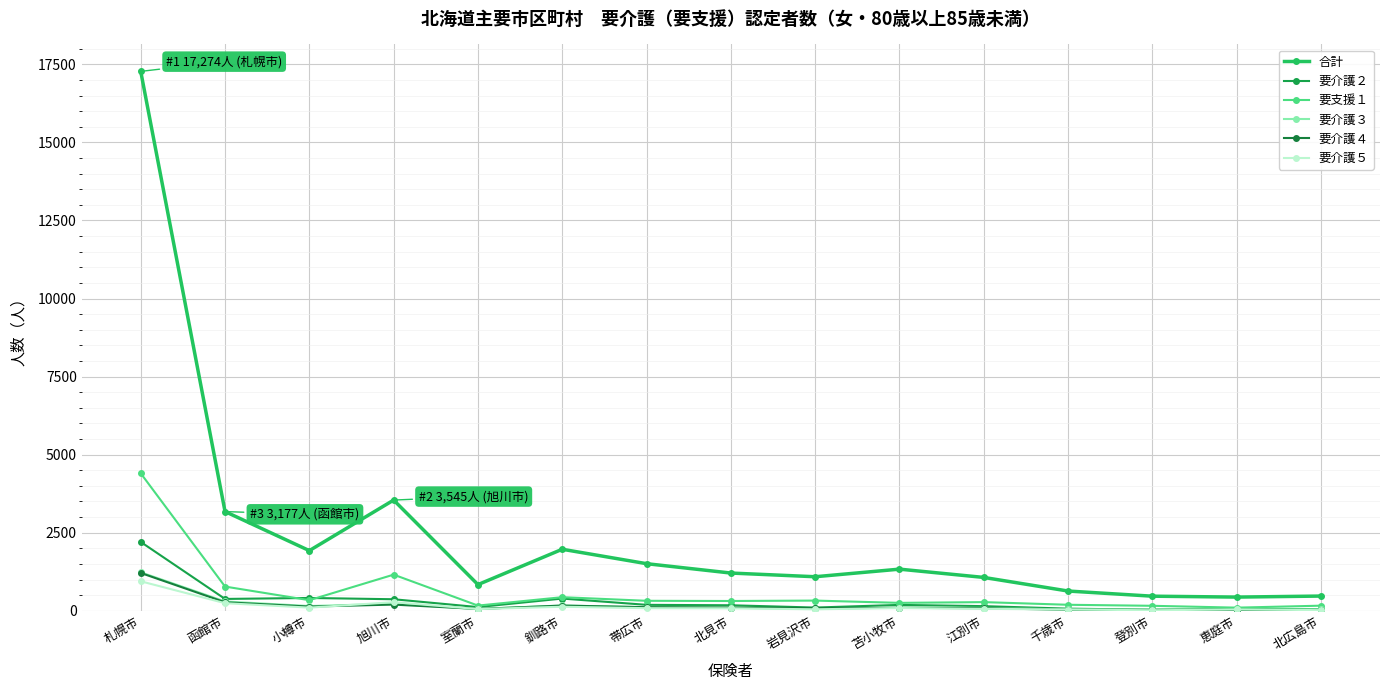

Rank the categories by 要介護３ value from lowest to highest.

恵庭市, 登別市, 千歳市, 北広島市, 室蘭市, 岩見沢市, 江別市, 北見市, 苫小牧市, 帯広市, 小樽市, 釧路市, 旭川市, 函館市, 札幌市